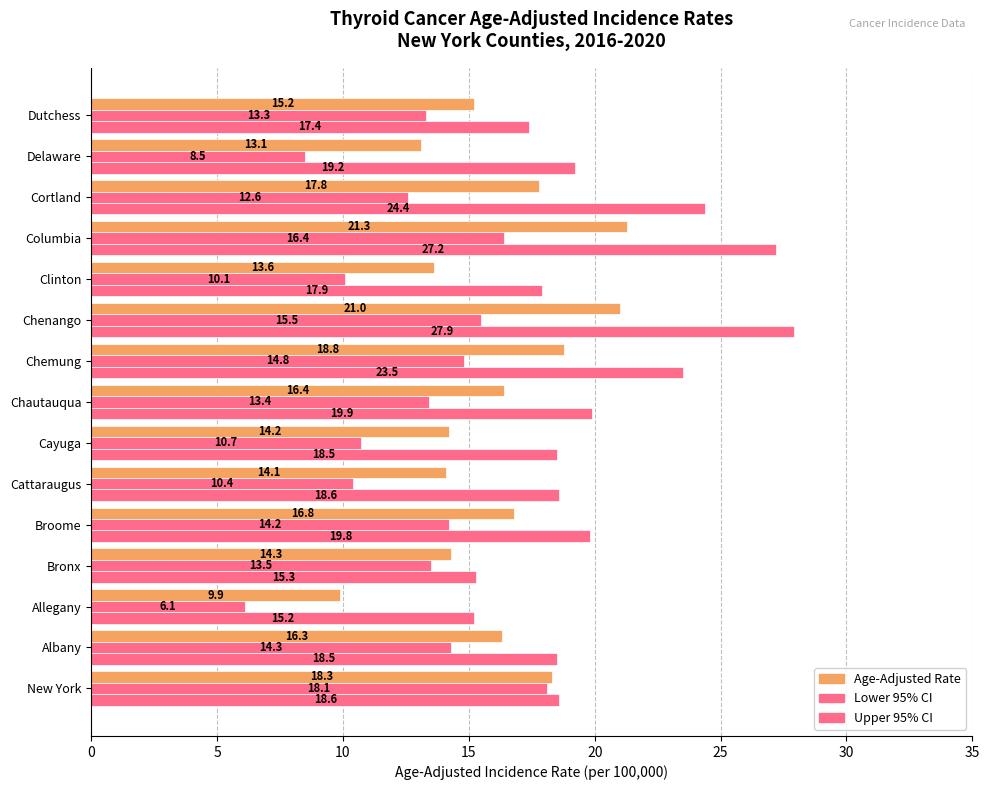

What is the minimum value shown in the chart?

6.1